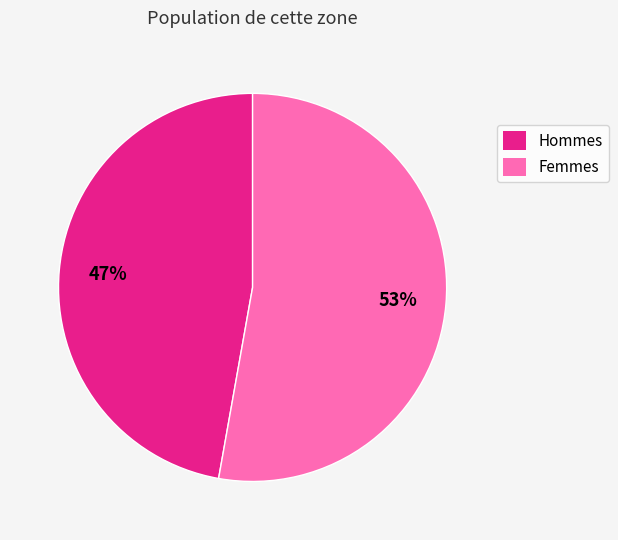

How many segments does this pie chart have?

2